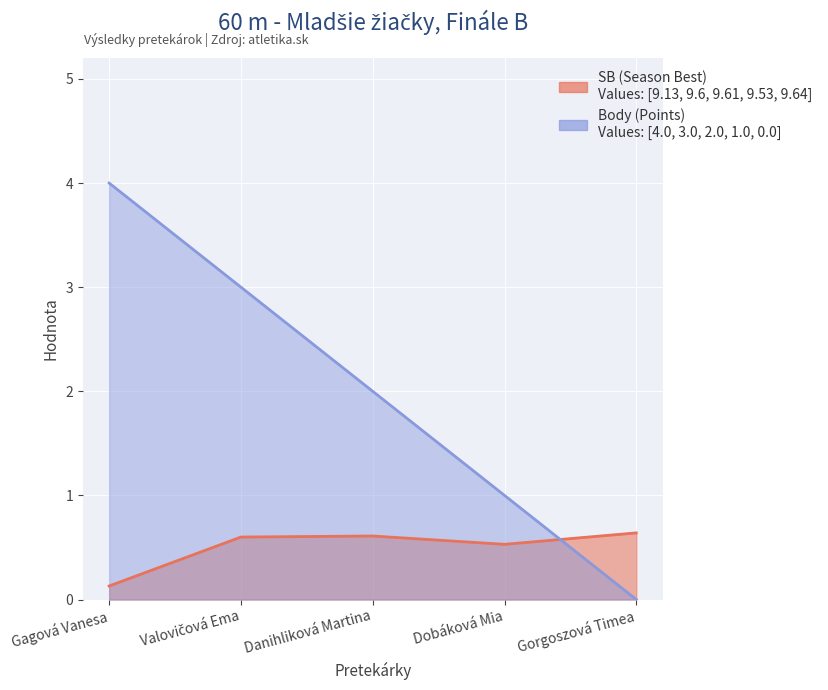

What is the greatest value displayed?

4.0